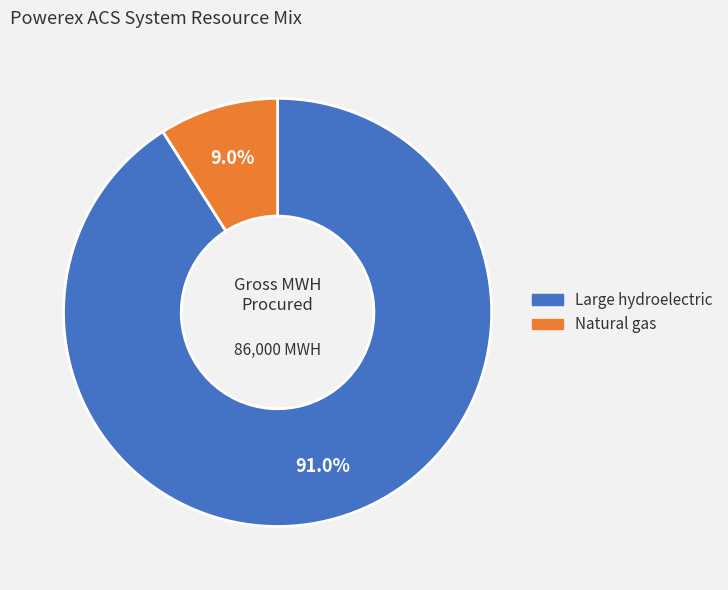

How many slices are in this pie chart?

2